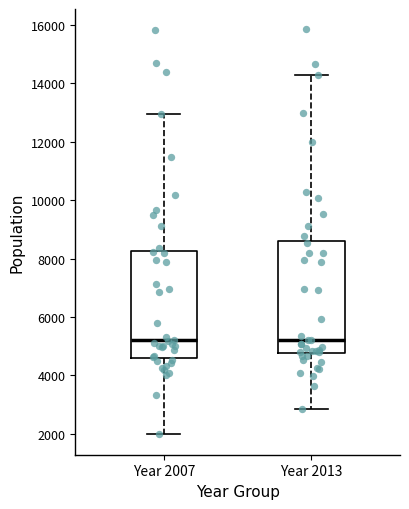

Reading left to right, read every box against the y-axis: the position of its median line, the range the box covers, and the ends of its whiskers. The values are not printed on the chart, so give them approximately, as read against the axis.

Year 2007: median 5200, box 4600 to 8200, whiskers 2000 to 13000
Year 2013: median 5200, box 4800 to 8600, whiskers 2800 to 14200